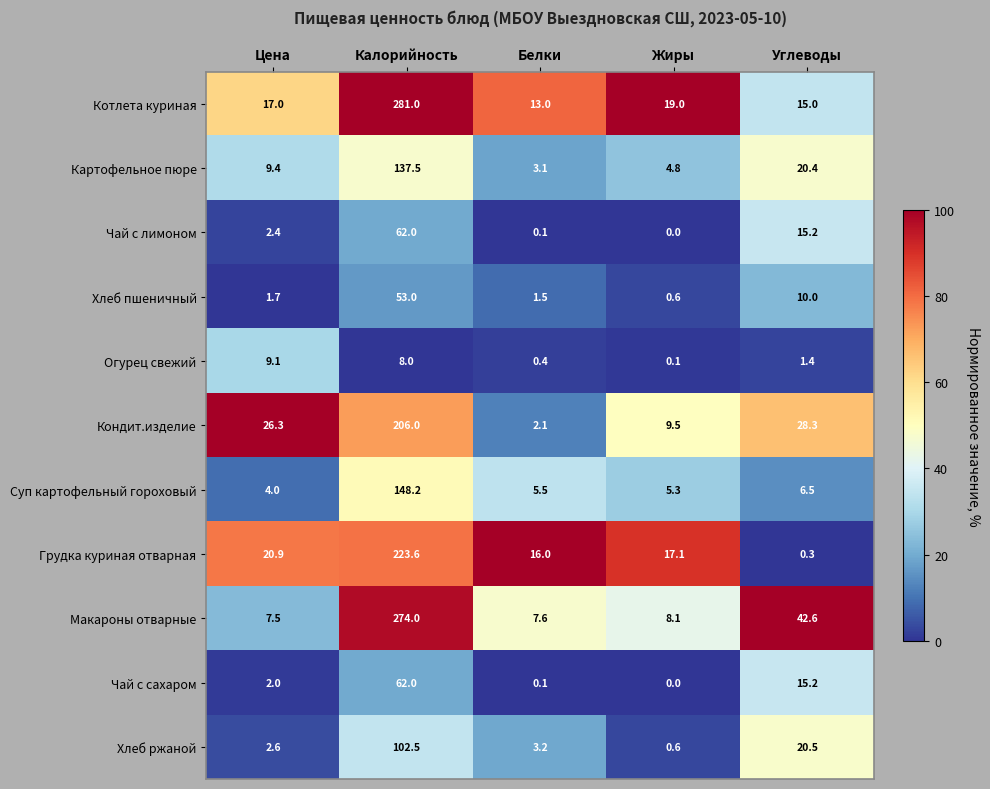

How many categories are shown in the chart?

5